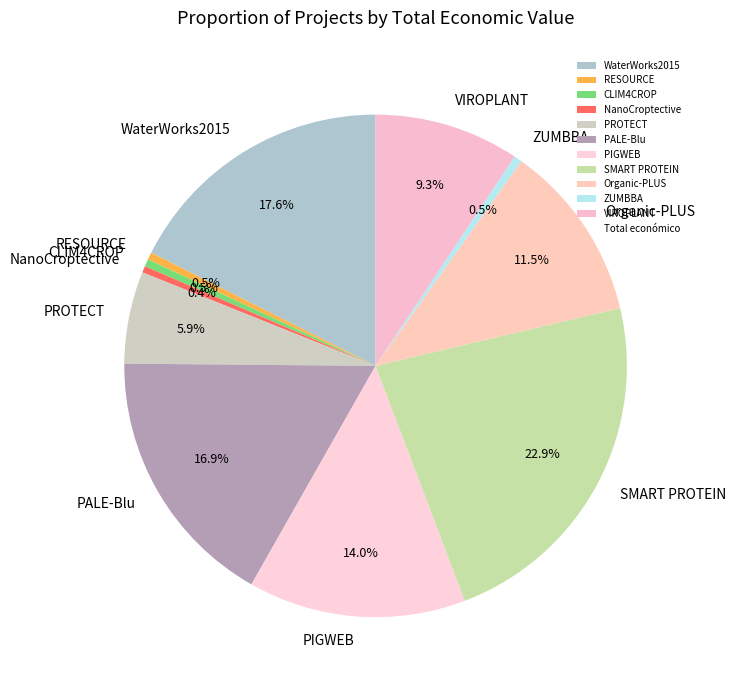

Count the number of slices in the pie.

11